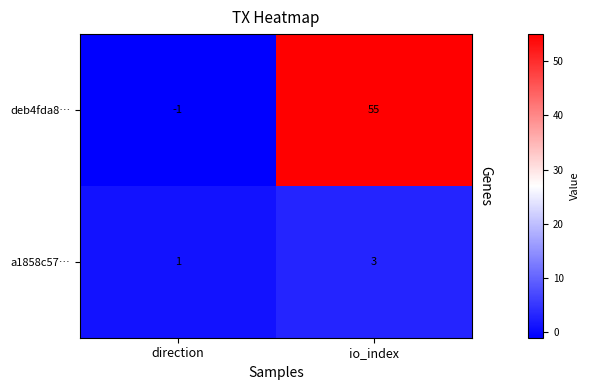

Is it true that deb4fda8… equals -1 at direction?

True